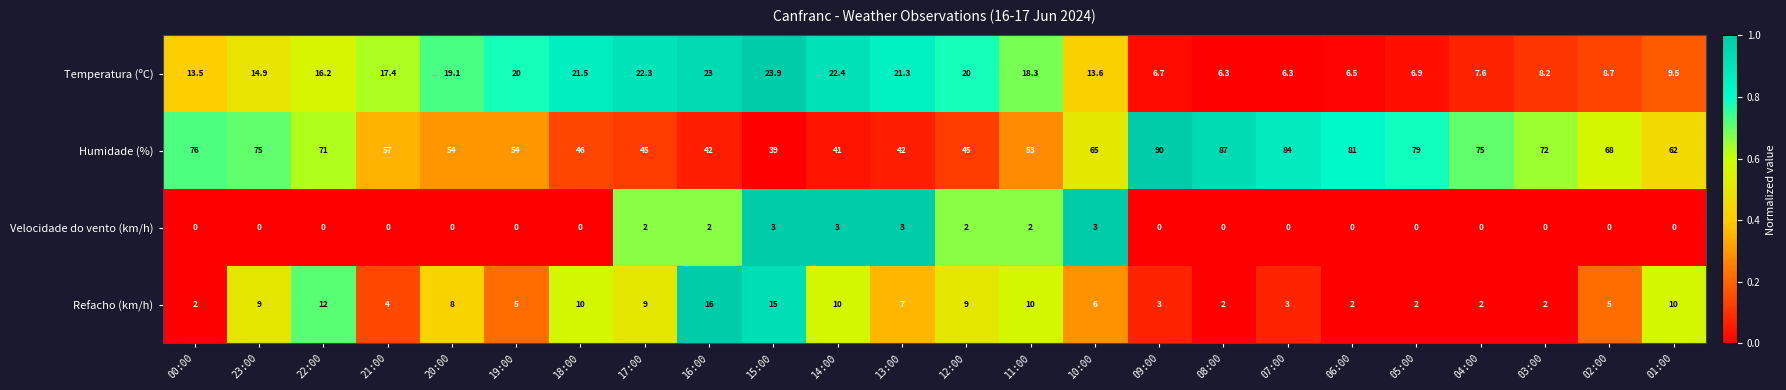

Which series changed the most between 21:00 and 07:00?

Humidade (%)